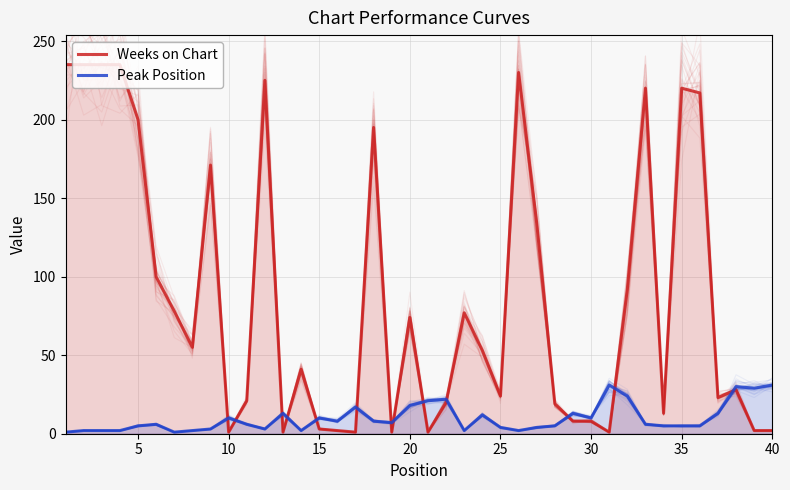

Reading right to left, extract all data points from this chart.

Weeks on Chart: 2	2	28	23	217	220	13	220	92	1	8	8	19	134	230	24	53	77	20	1	74	1	195	1	2	3	41	1	225	21	1	171	55	78	100	200	235	235	235	235
Peak Position: 31	29	30	13	5	5	5	6	24	31	10	13	5	4	2	4	12	2	22	21	18	7	8	17	8	10	2	13	3	6	10	3	2	1	6	5	2	2	2	1